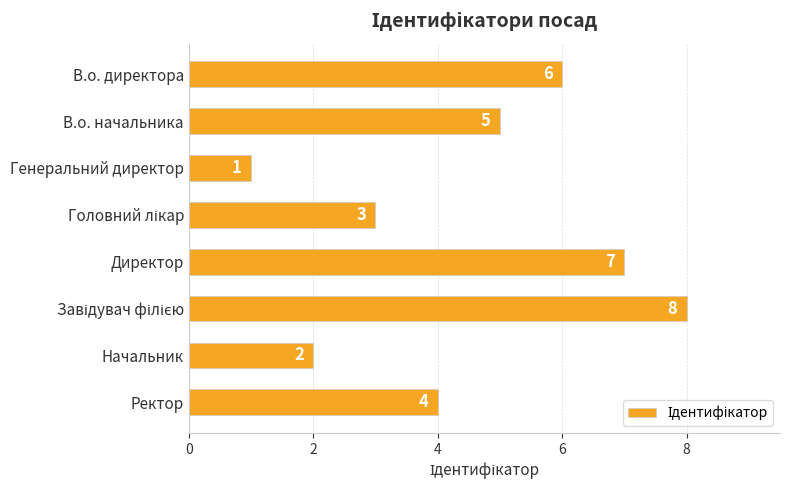

What is the ratio of the value at Ректор to the value at В.о. директора?

0.7